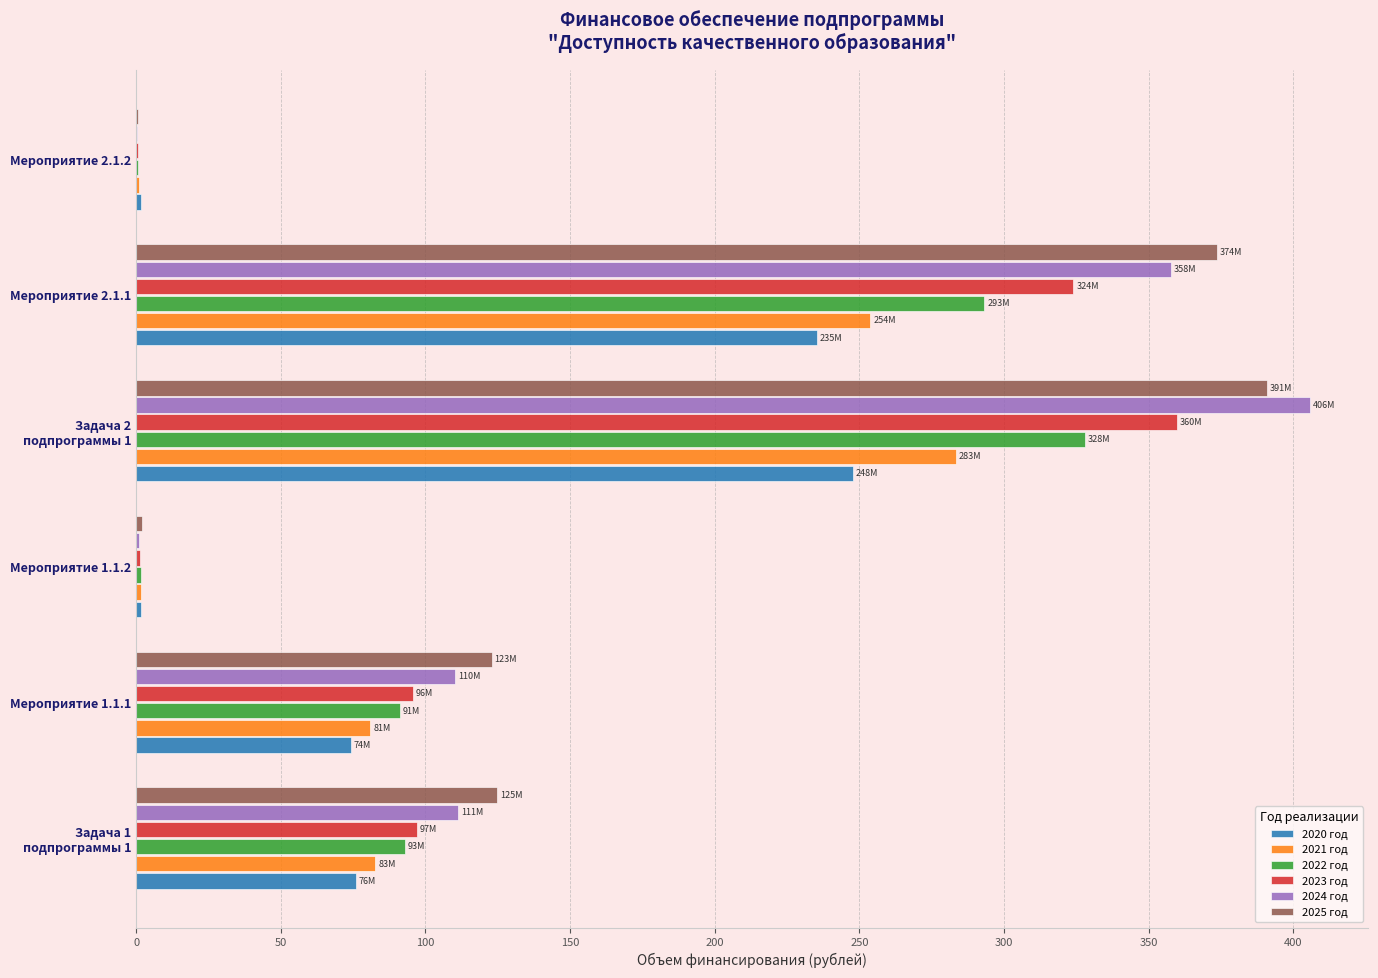

What is the sum of all 2023 год values?

877.9